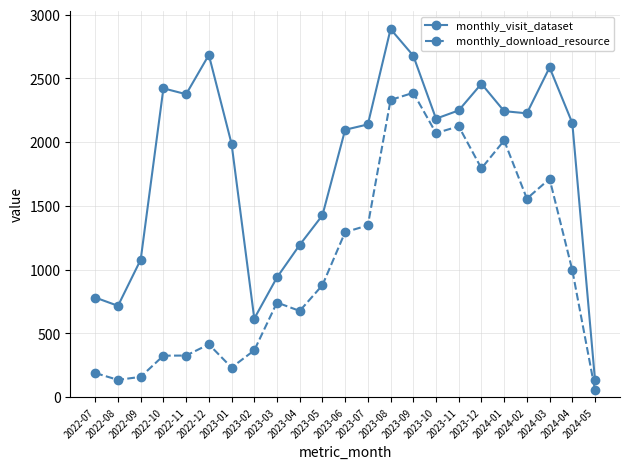

Is it true that monthly_visit_dataset equals 1084 at 2022-07?

False